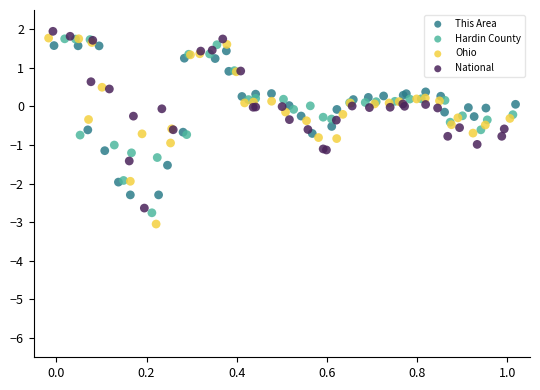

Which series has the largest Y range (max minus min)?

Ohio